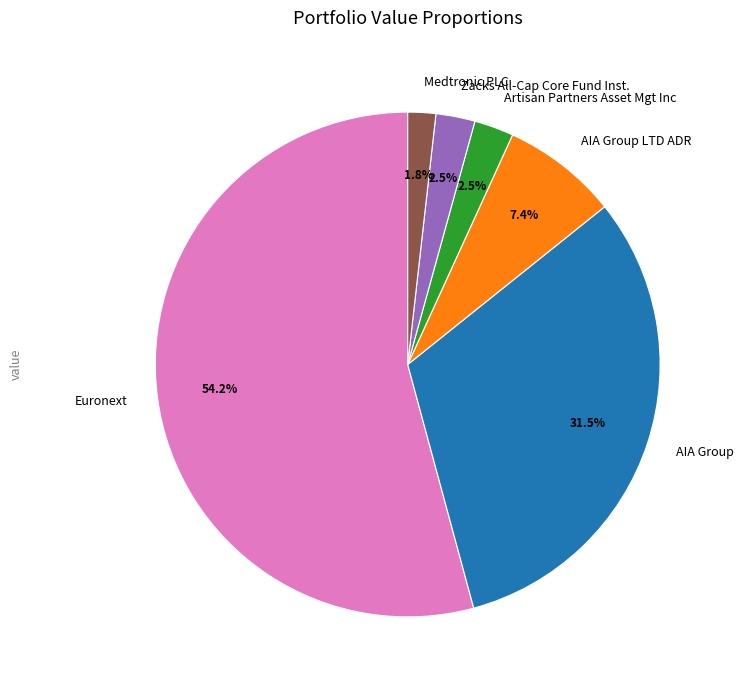

Is the sum of AIA Group and Euronext greater than half?

Yes